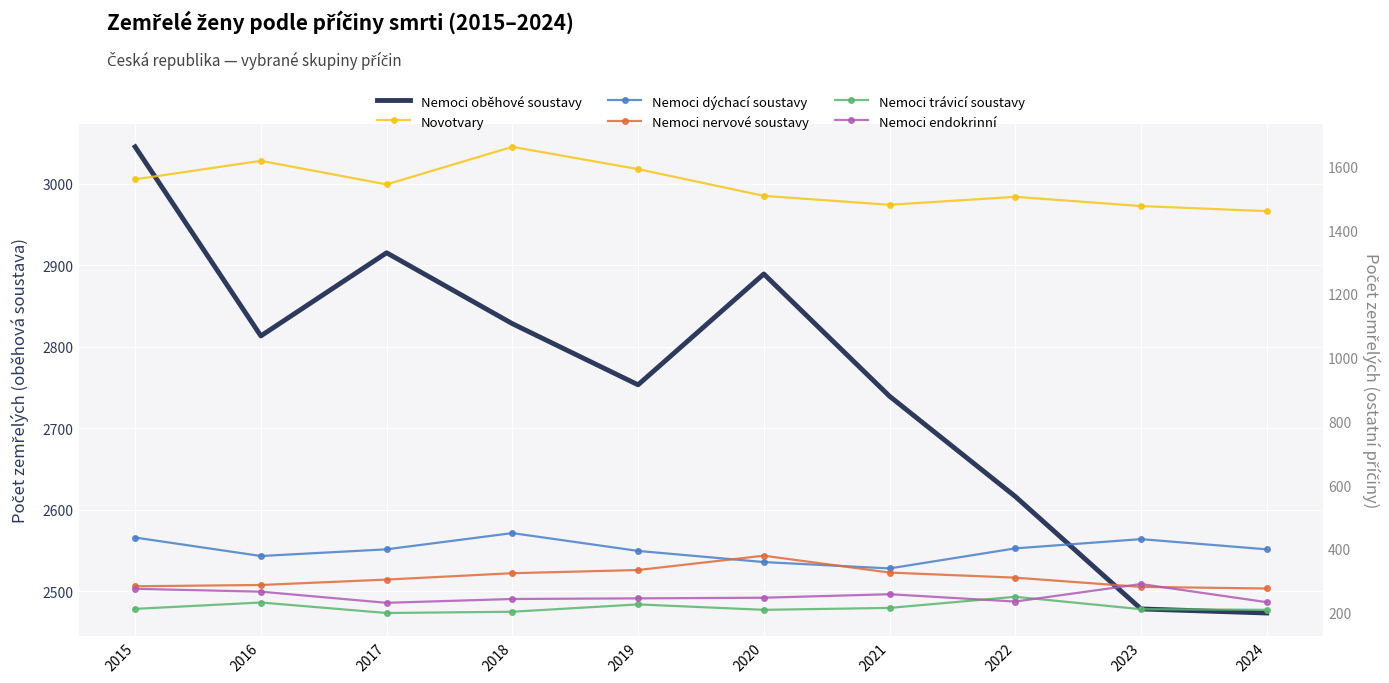

What is the sum of the Nemoci oběhové soustavy values at 2017 and 2021?

5654